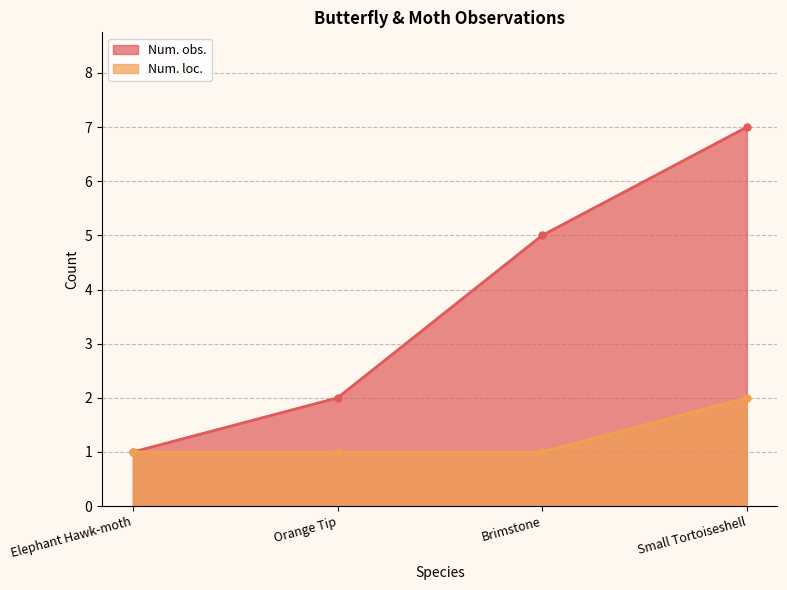

Between Small Tortoiseshell and Orange Tip, which is larger?

Small Tortoiseshell